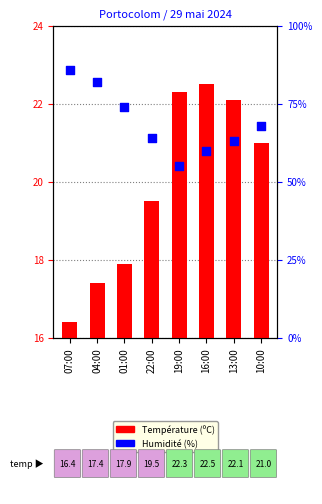

Which series reaches the minimum Y coordinate?

Température (ºC)